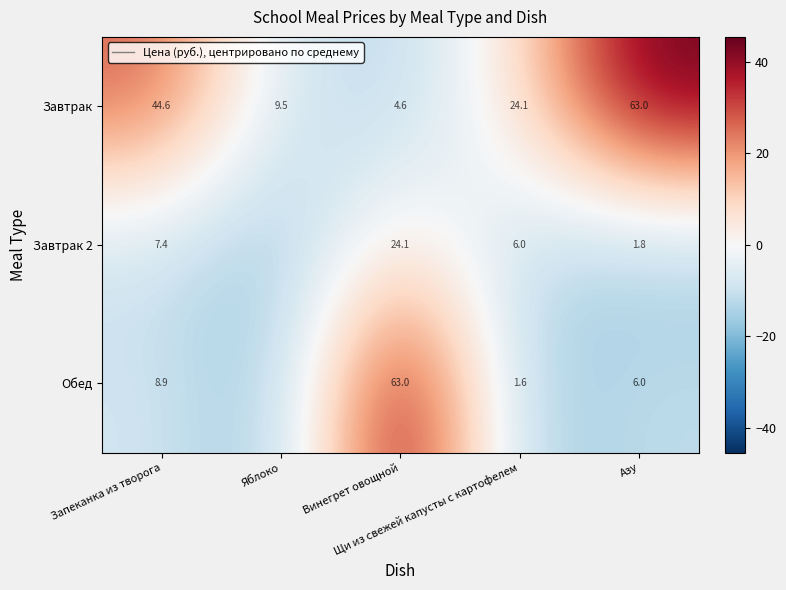

At which category is the sum across all series the highest?

Винегрет овощной